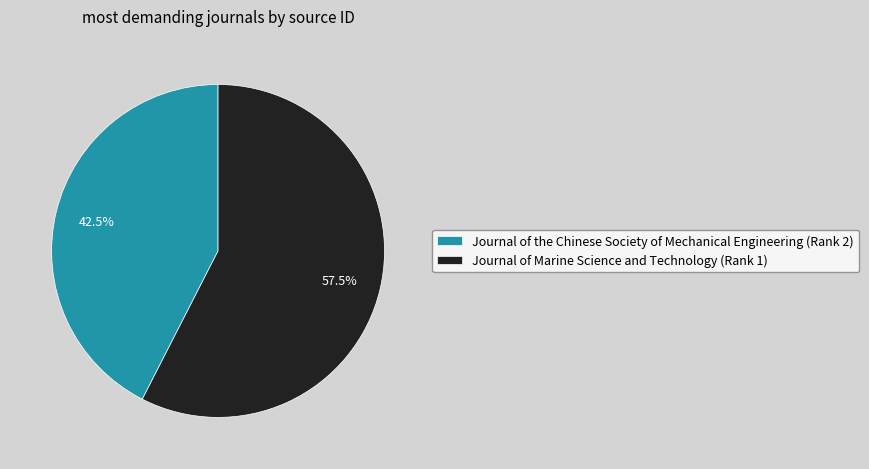

What is the smallest slice in the pie chart?

Journal of the Chinese Society of Mechanical Engineering (Rank 2)